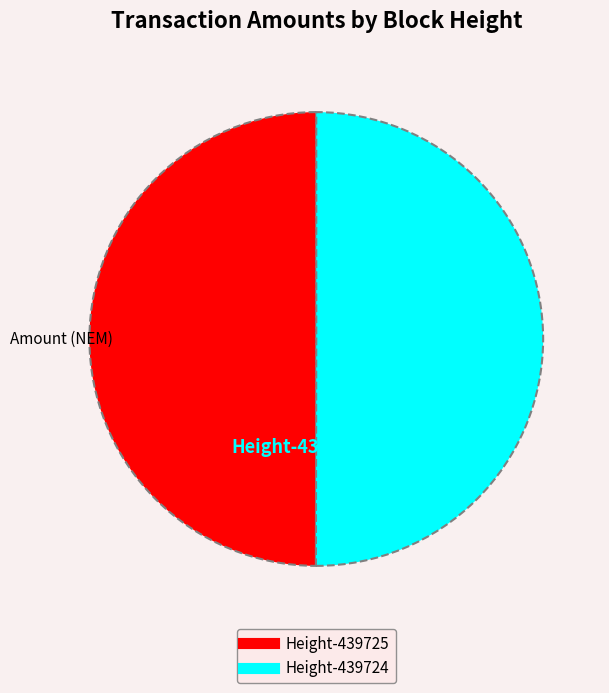

Which category has the biggest portion of the pie?

439724